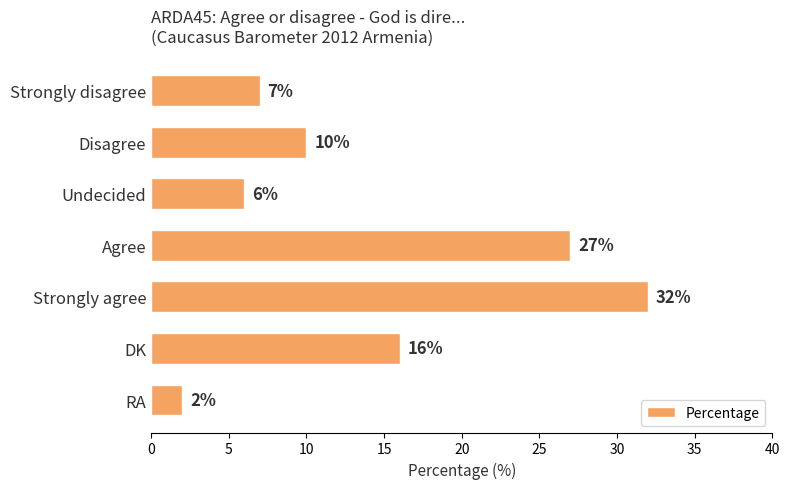

What is the average value?

14